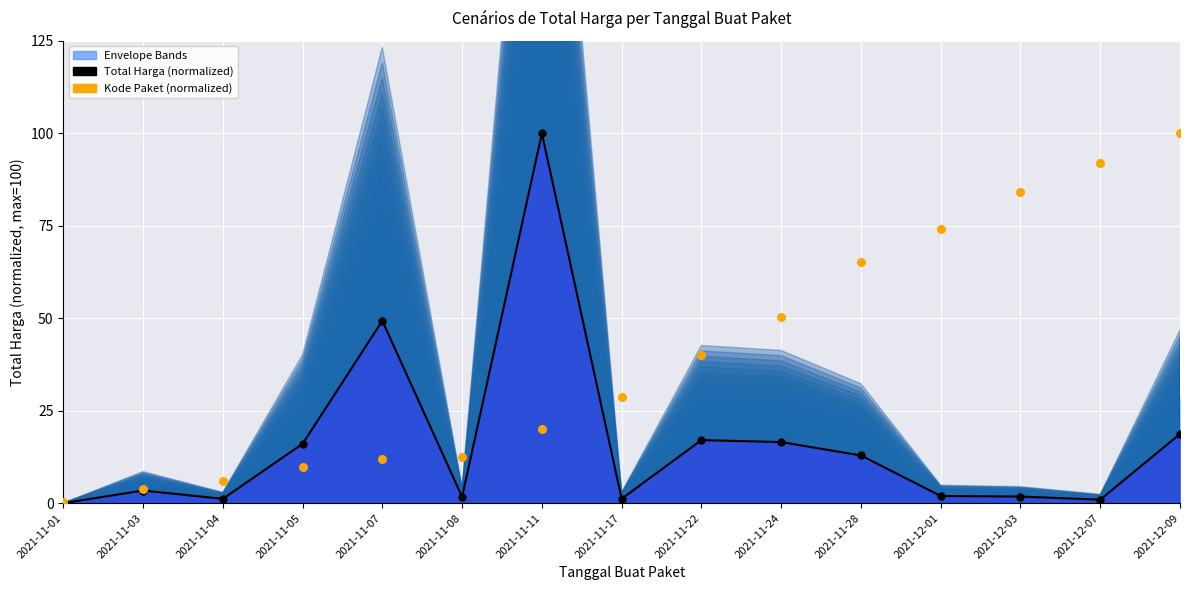

At which category is the sum across all series the highest?

2021-11-11